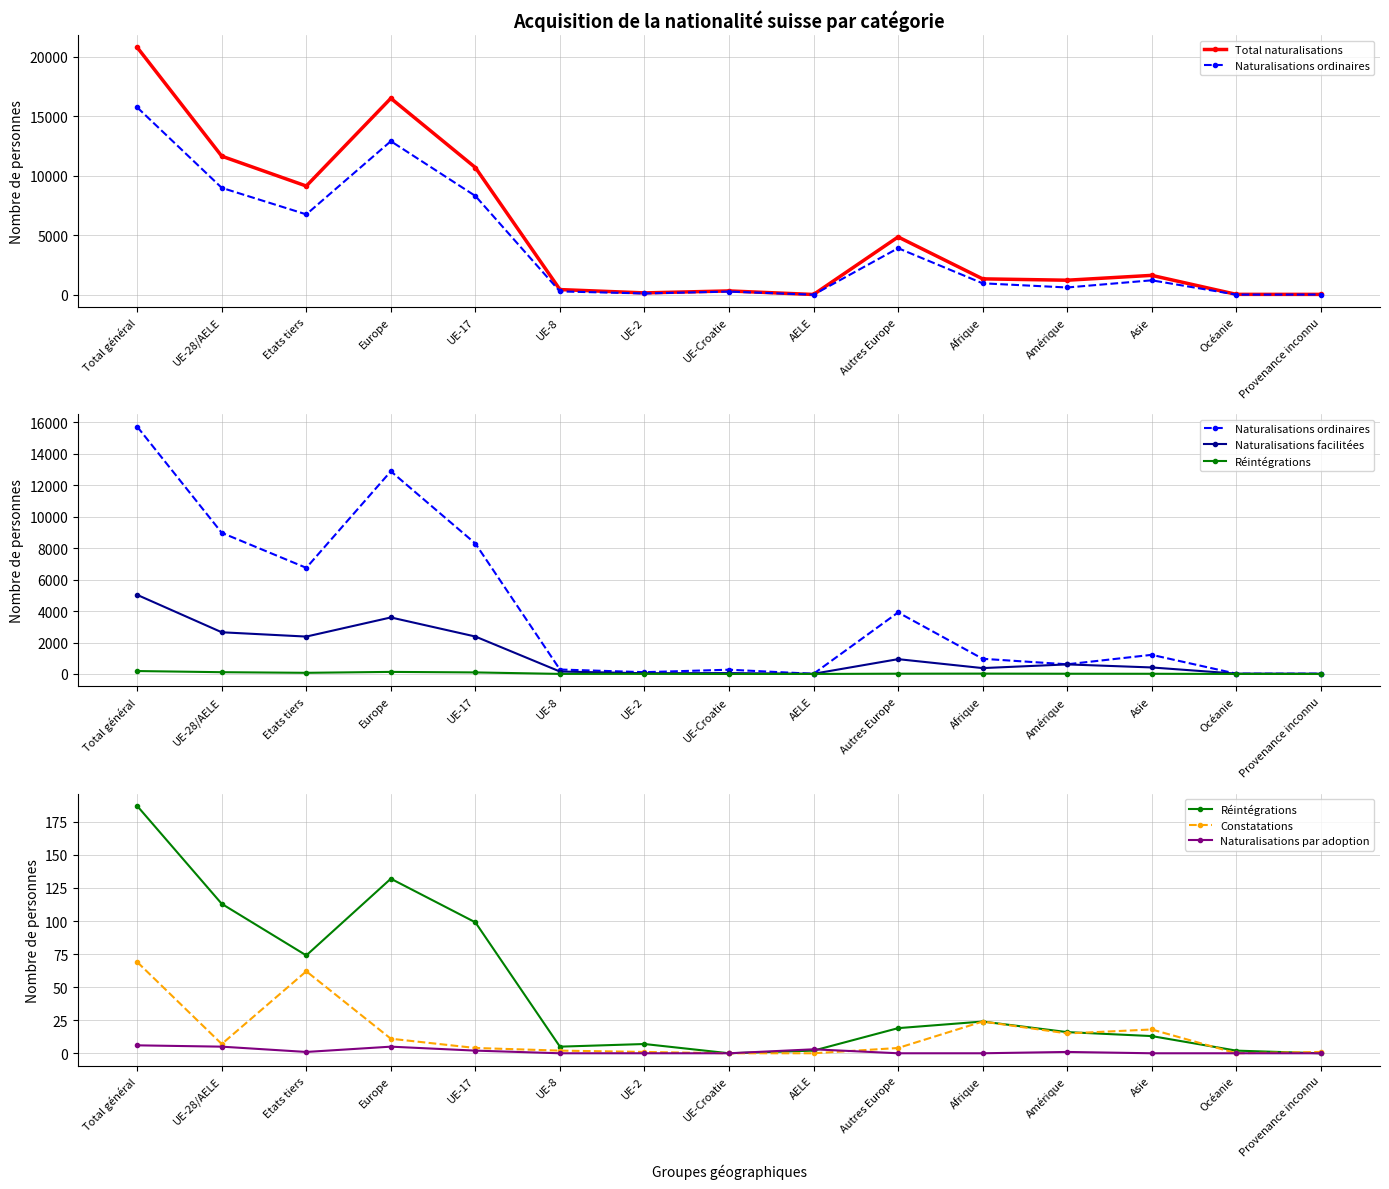

Is the value of Réintégrations at Océanie greater than the value of Naturalisations facilitées at UE-8?

No